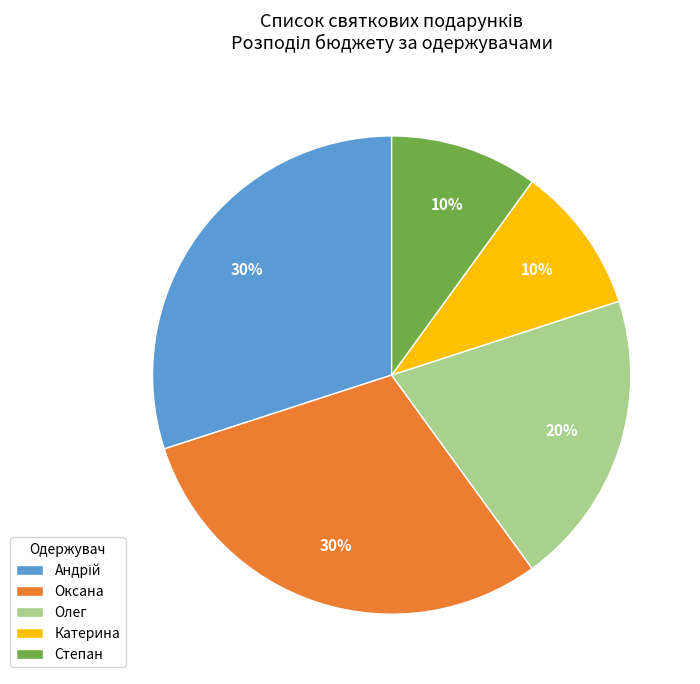

Between Олег and Степан, which is larger?

Олег